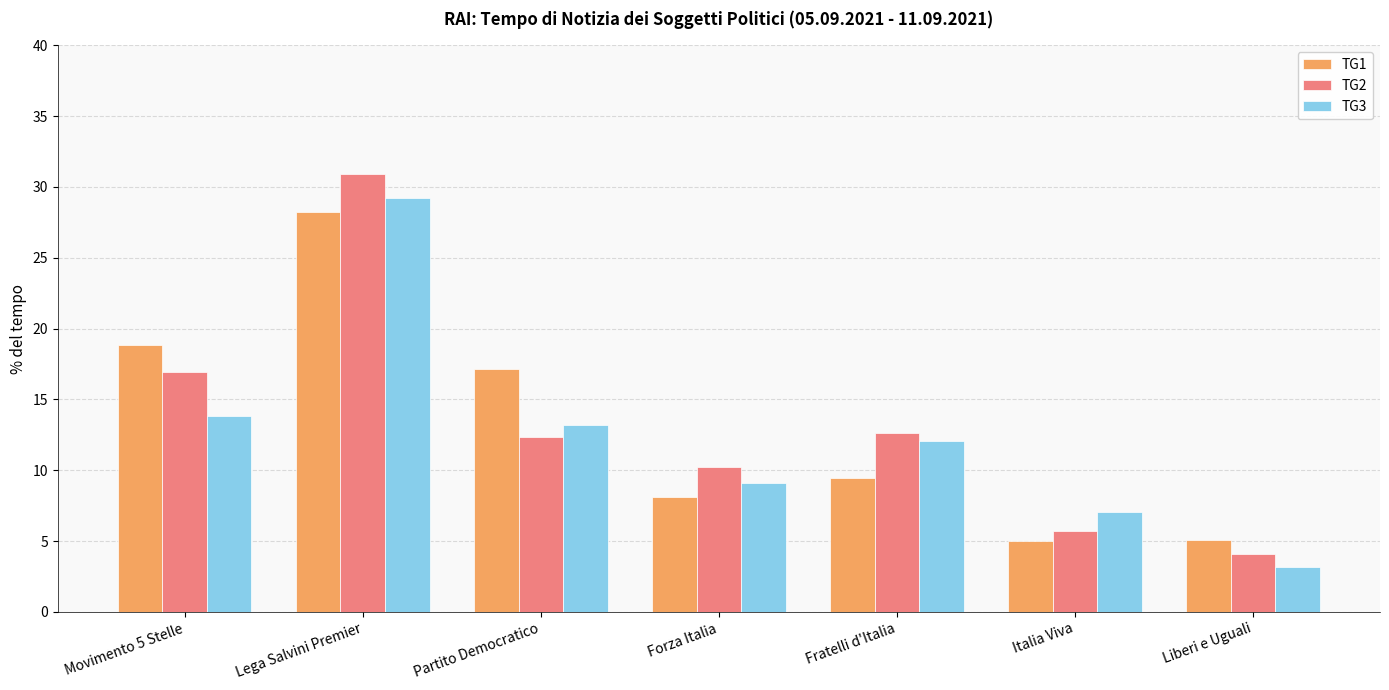

Is the value of TG1 at Forza Italia greater than the value of TG2 at Italia Viva?

Yes